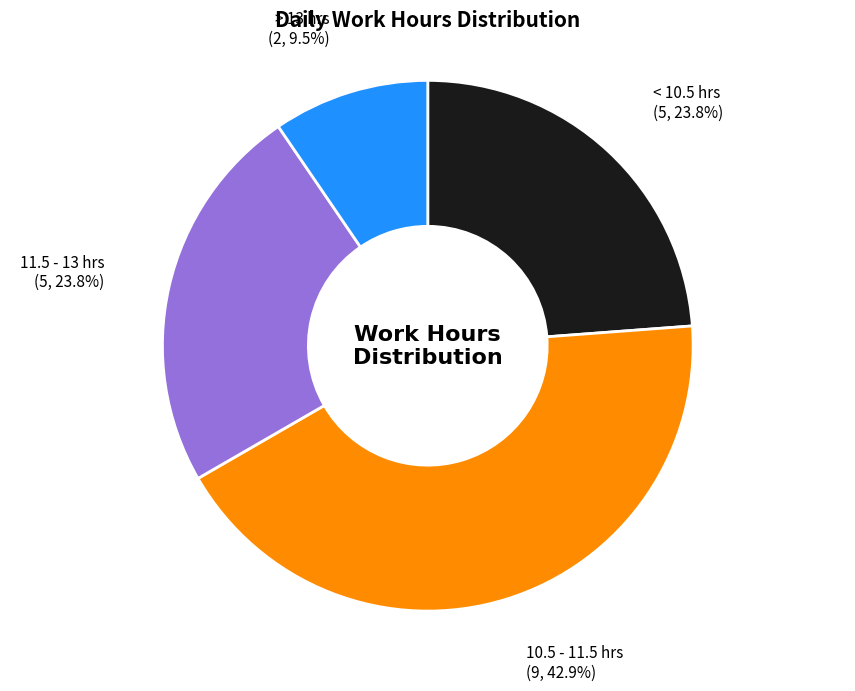

What is the smallest slice in the pie chart?

> 13 hrs